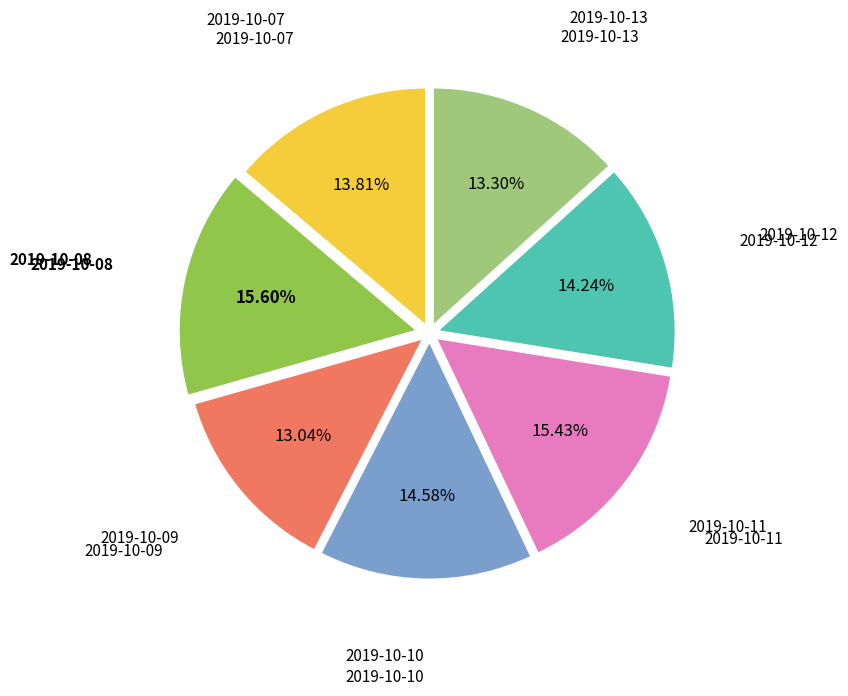

Is there a majority slice in this chart?

No